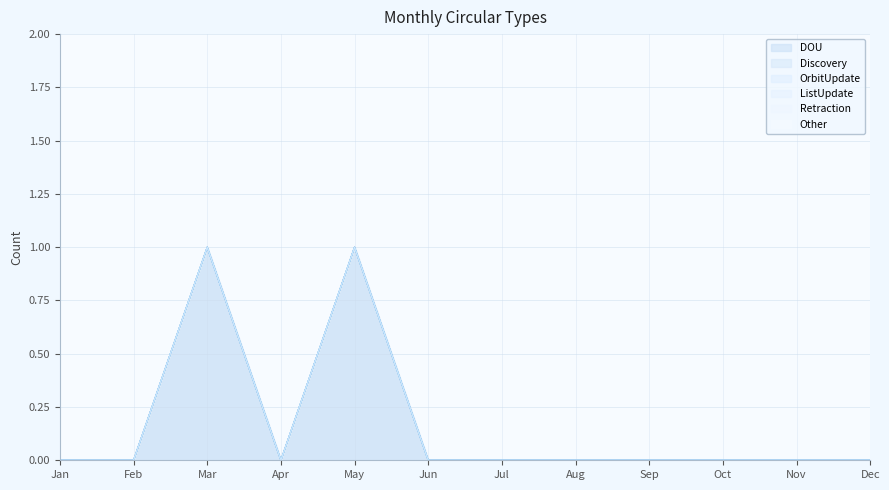

Between Jan and Feb, which series saw the biggest shift?

DOU